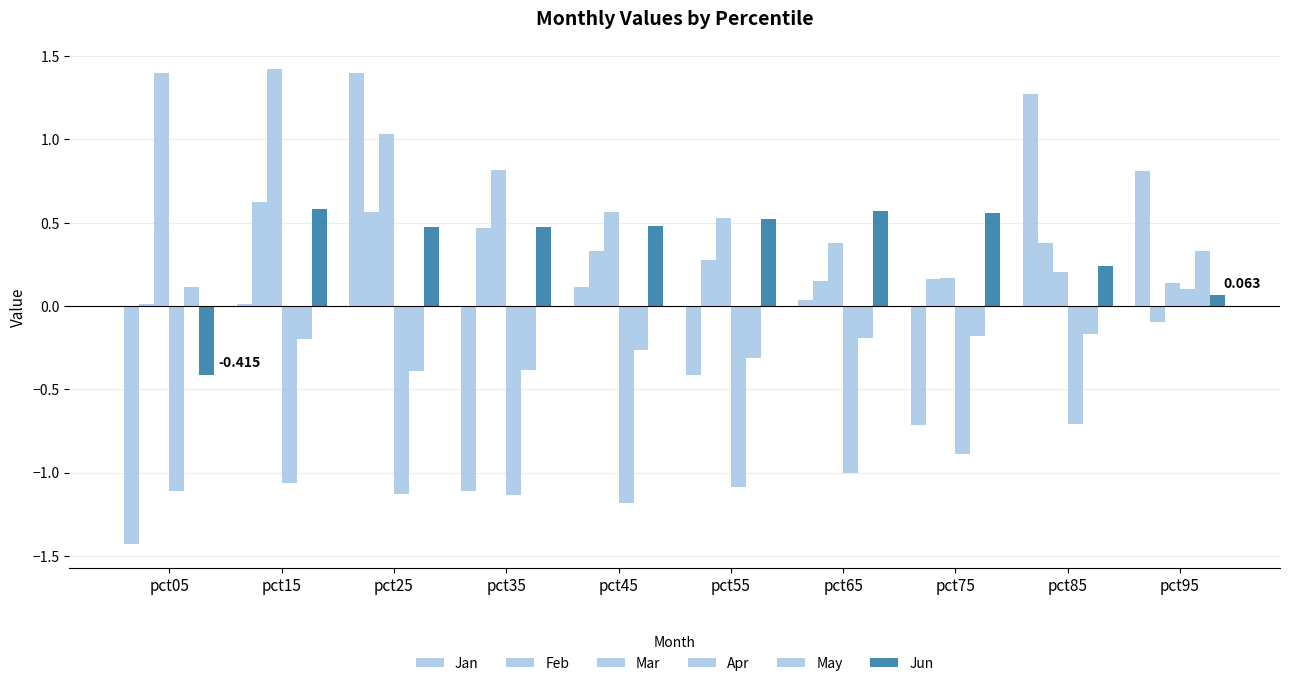

Does the chart contain stacked bars?

No